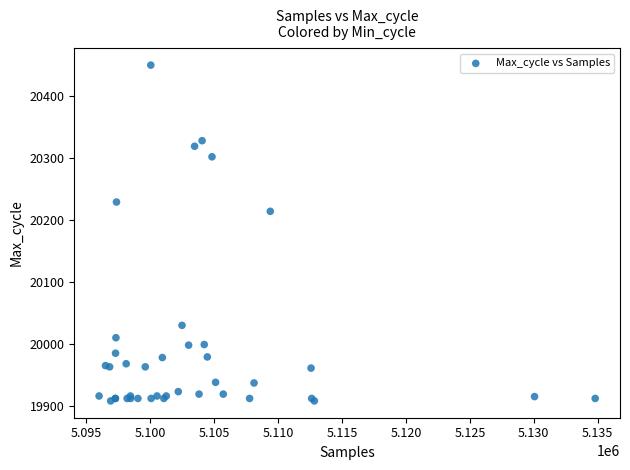

What Y value in the scatter plot is closest to 20179?

20214